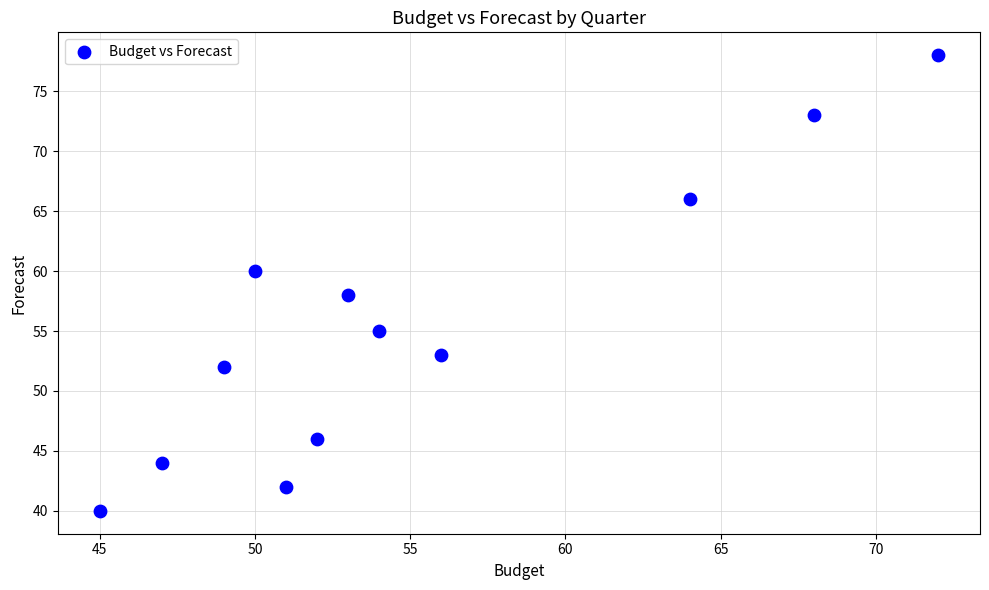

What is the average Y value?

56